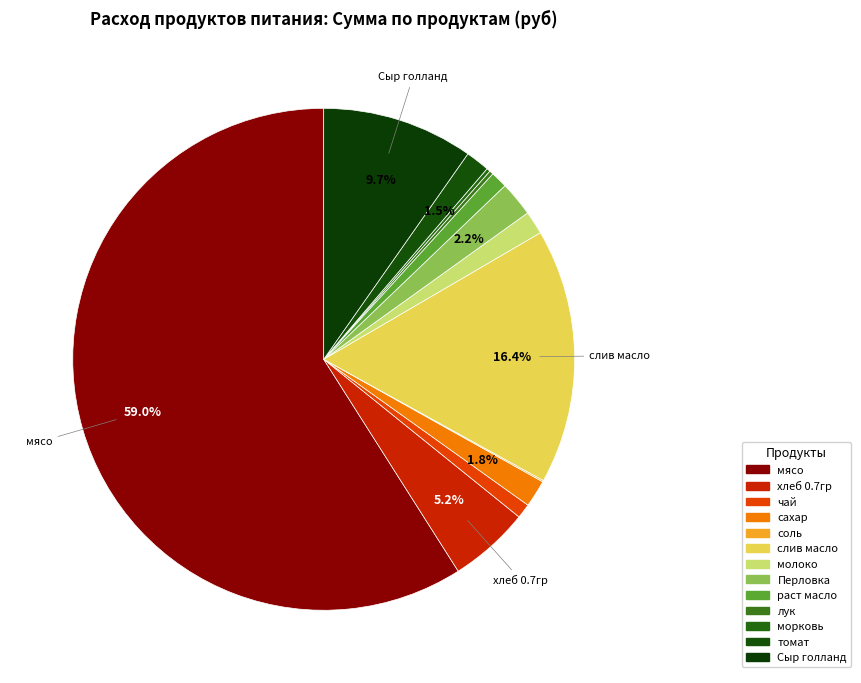

The Перловка slice represents 2% of the pie. True or false?

True